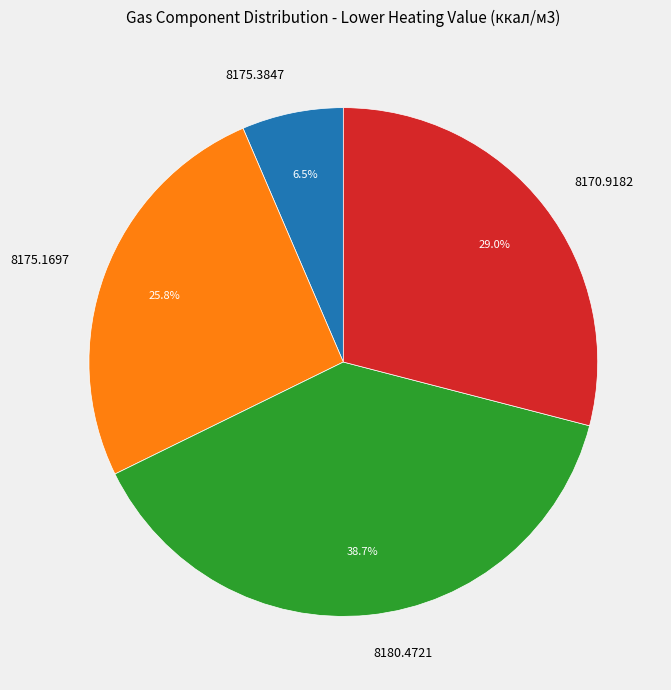

How many segments does this pie chart have?

4